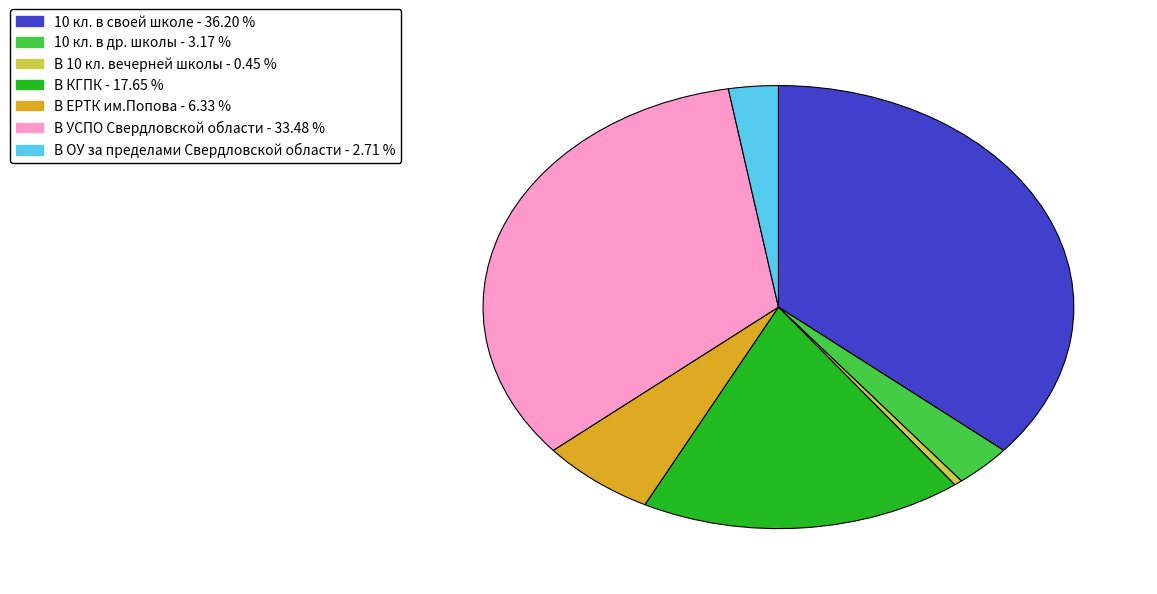

Is it true that 10 кл. в своей школе is 49% of the pie?

False